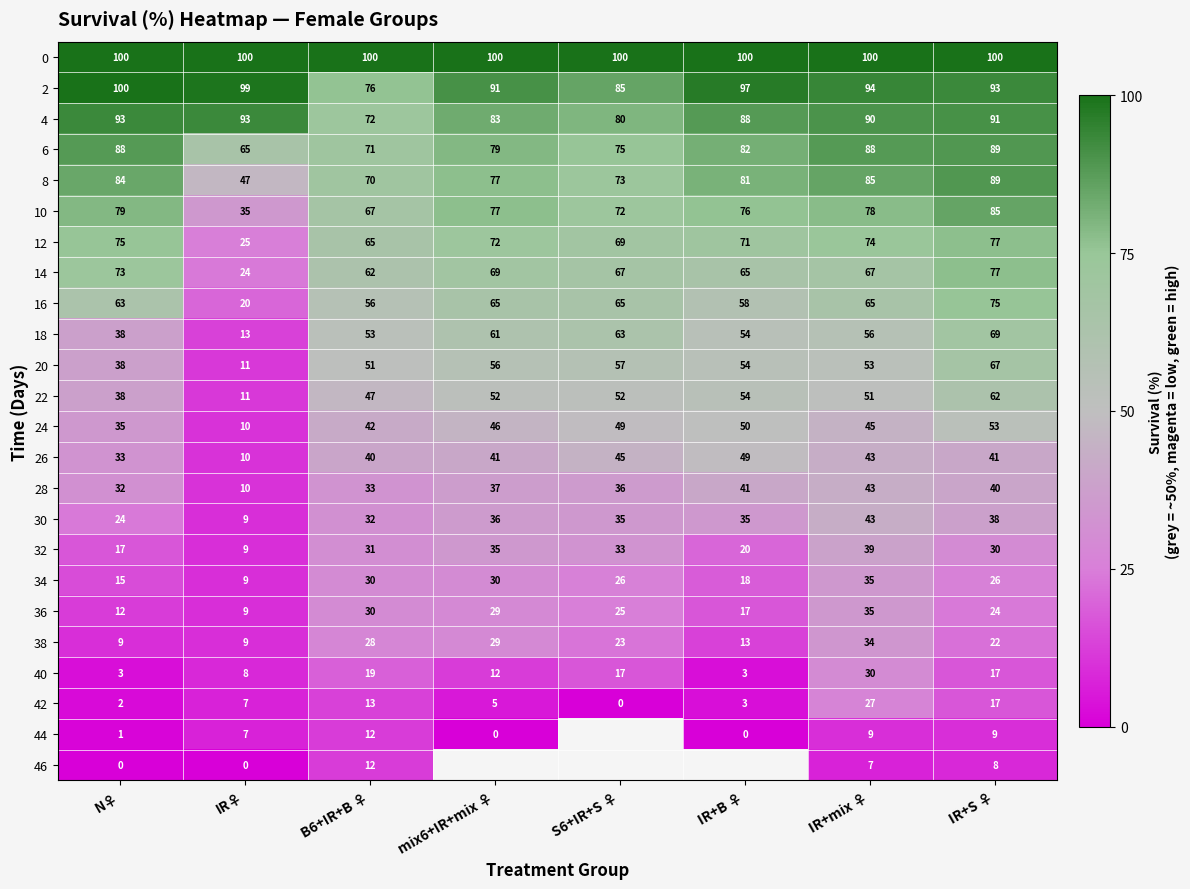

Which category has the highest value across all series?

N♀